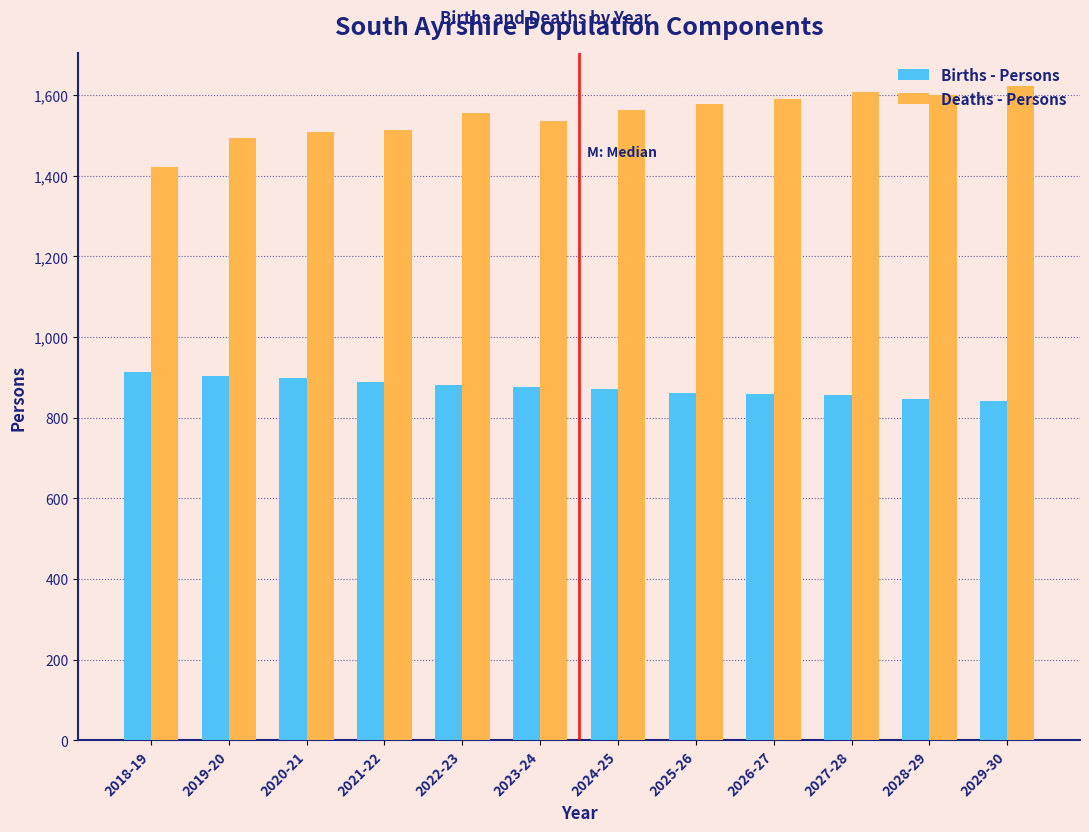

Which series has the largest total across all categories?

Deaths - Persons